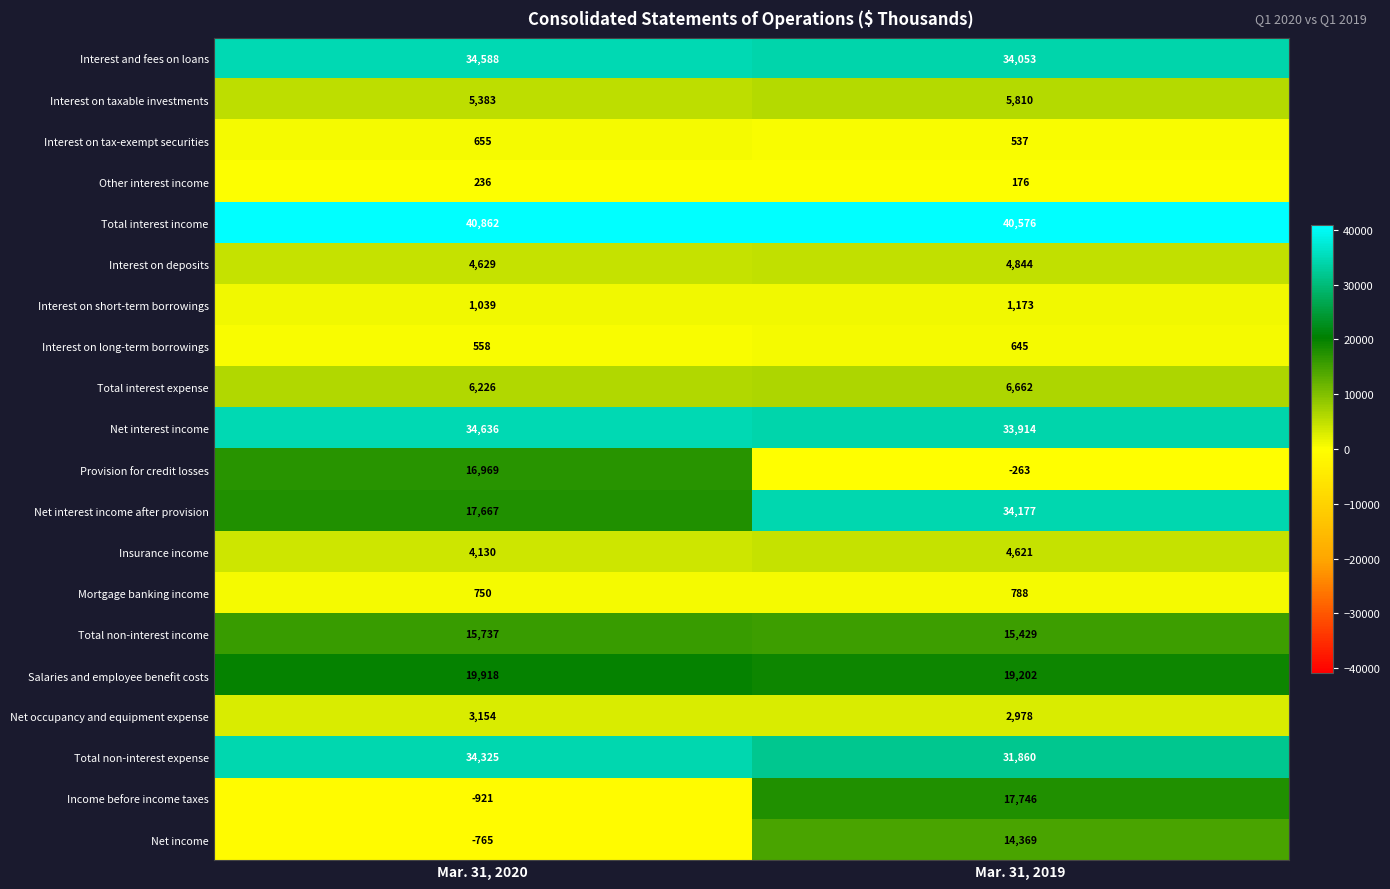

The value of Interest on long-term borrowings at Mar. 31, 2020 is 364. True or false?

False